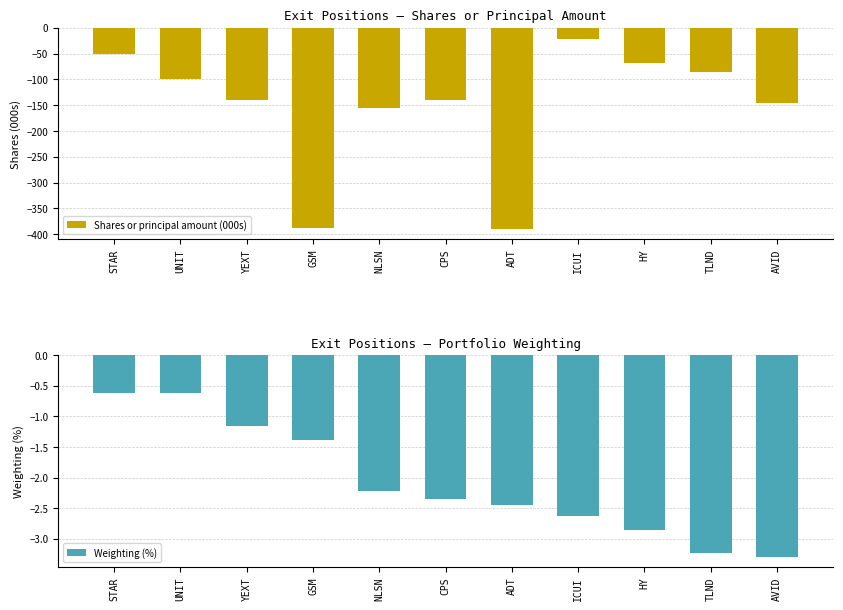

Which series has the largest range (max minus min)?

Shares or principal amount (000s)